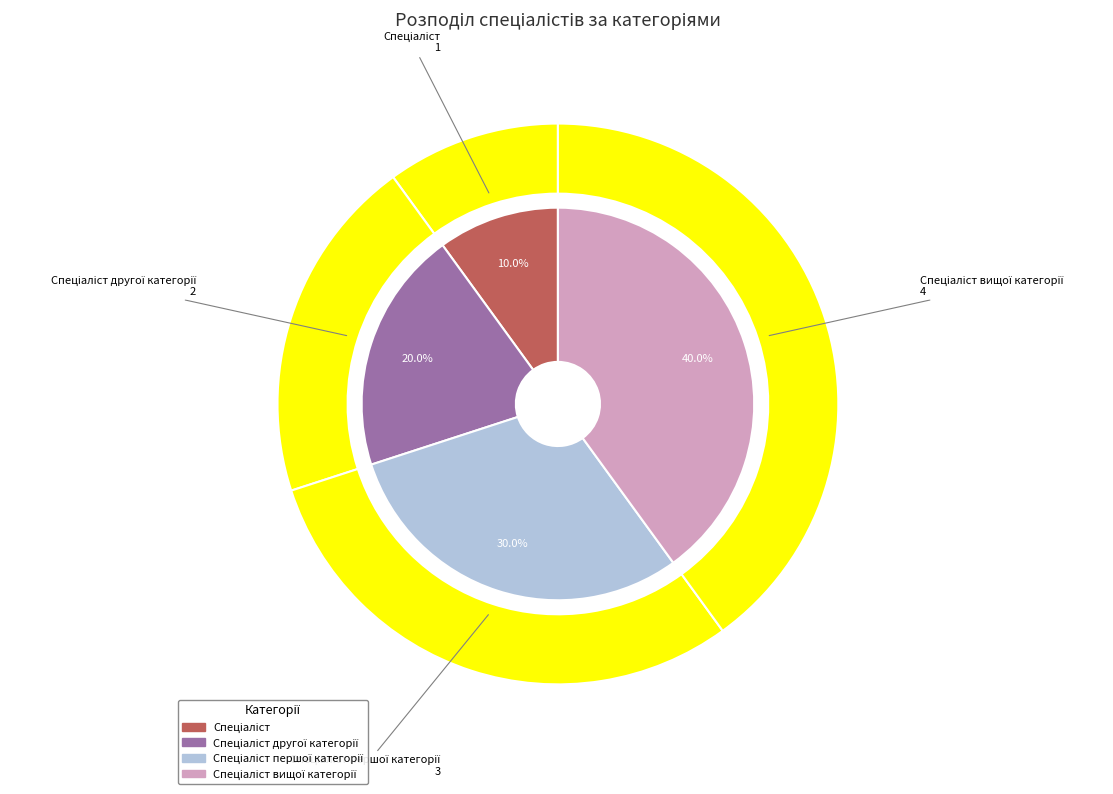

The Спеціаліст першої категорії slice represents 30% of the pie. True or false?

True